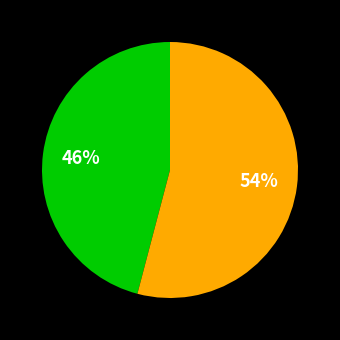

To the nearest percent, what is the average slice percentage?

50%